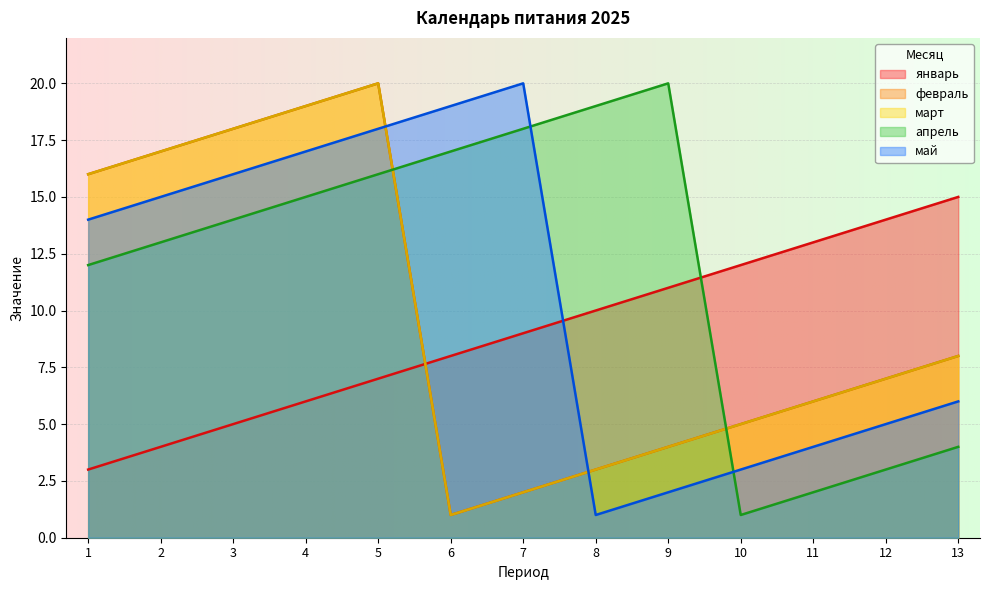

Which series has the largest total across all categories?

апрель